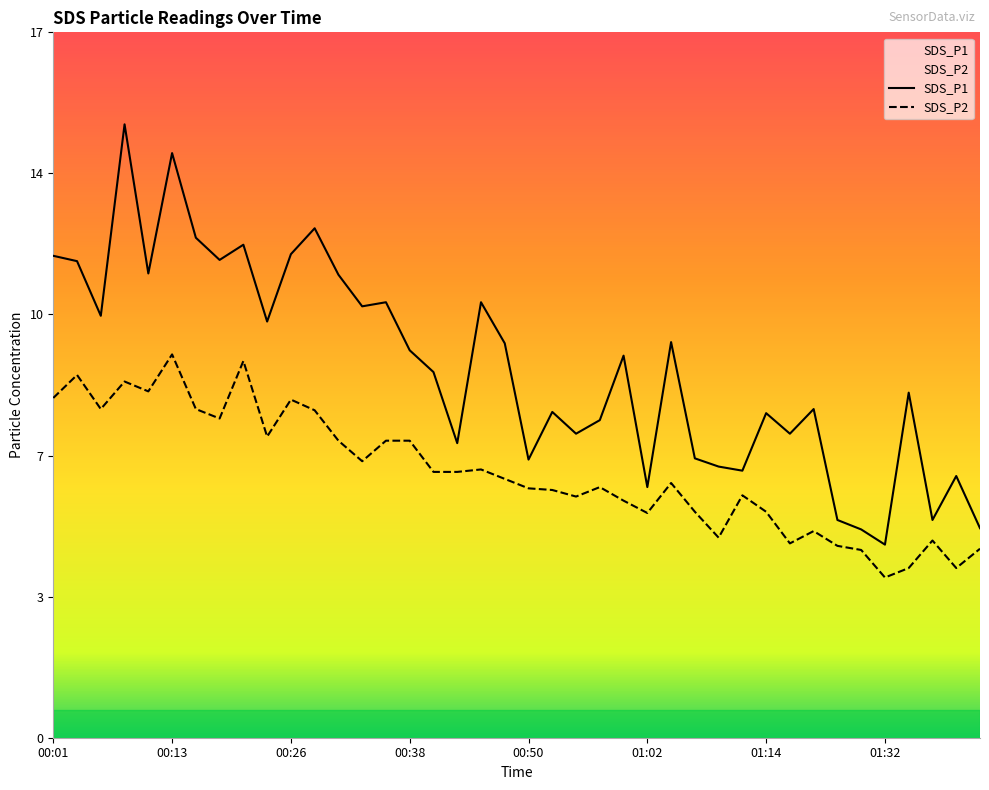

Rank the series at 39 from highest to lowest value.

SDS_P1, SDS_P2